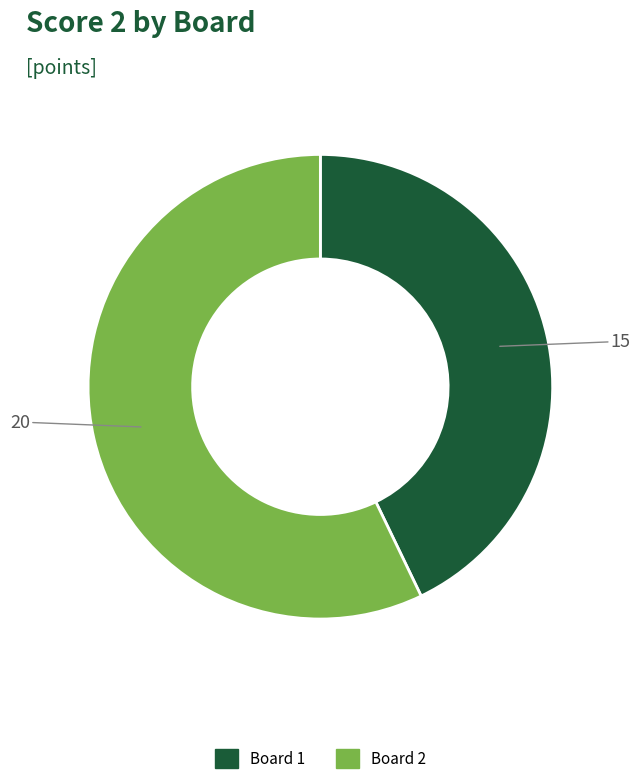

Count the number of slices in the pie.

2